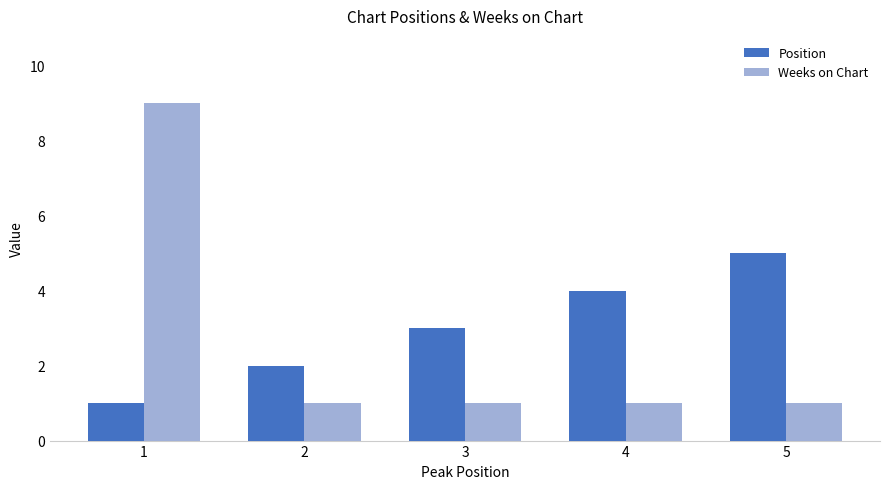

Reading left to right, list all the values displayed in this chart.

Position: 1=1	2=2	3=3	4=4	5=5
Weeks on Chart: 1=9	2=1	3=1	4=1	5=1